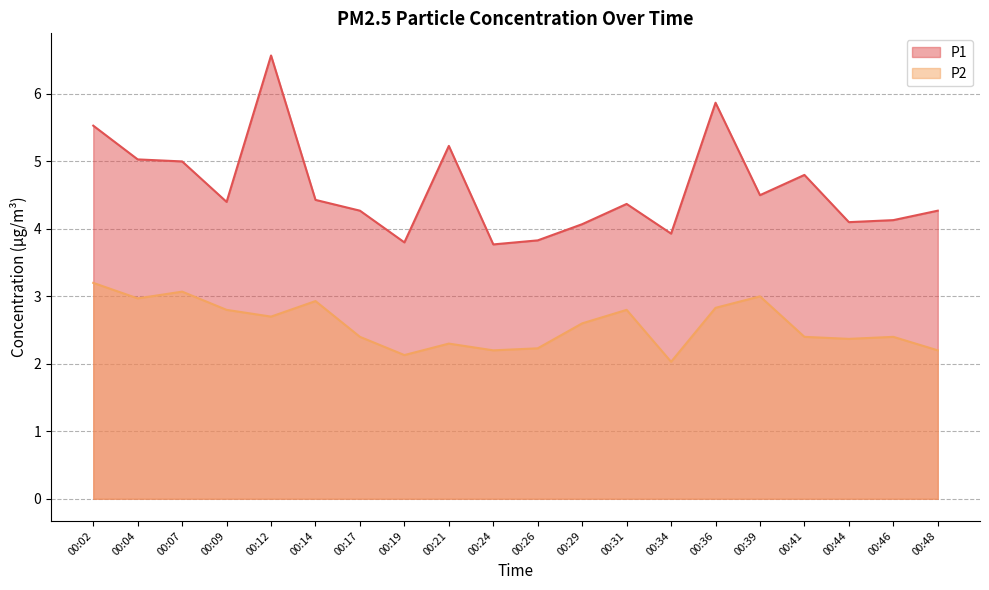

What is the difference between the P1 values at 00:46 and 00:17?

0.1